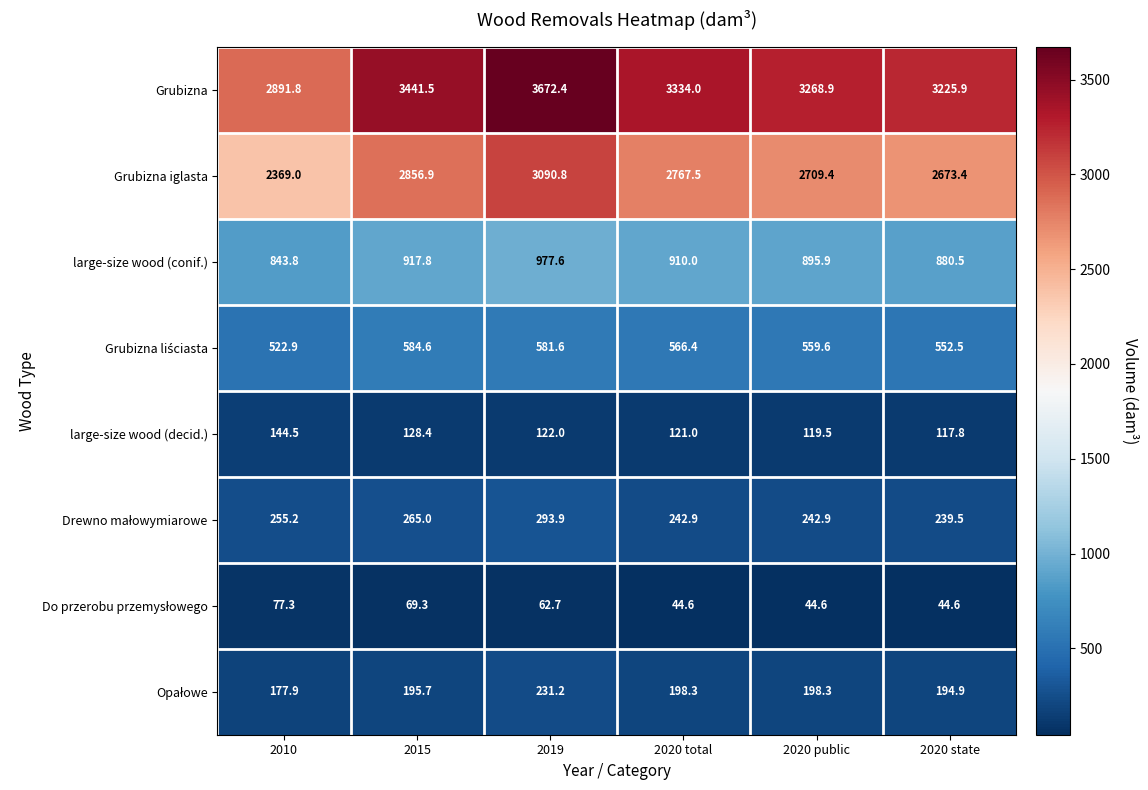

The large-size wood (decid.) series shows 144.5 at 2010. True or false?

True